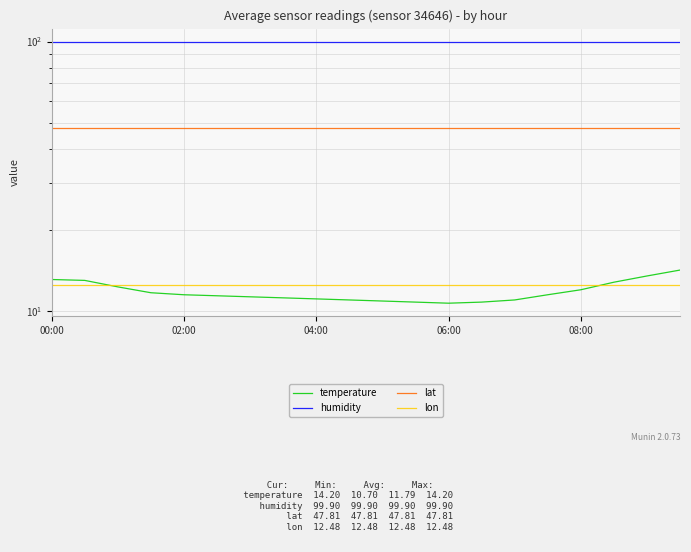

How many lines are shown in the chart?

4